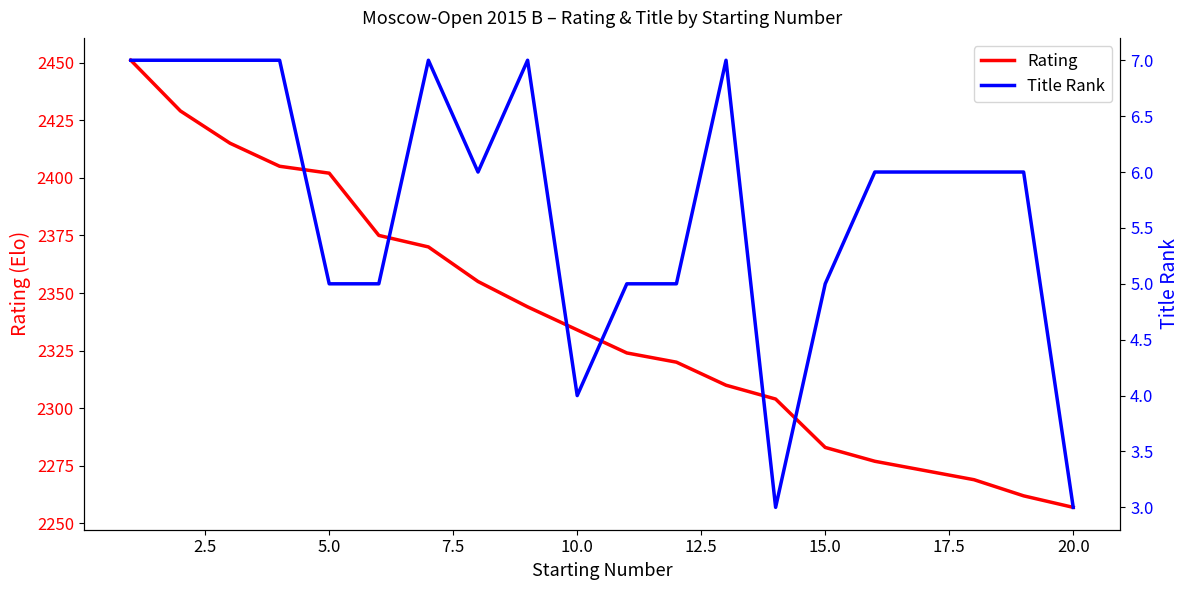

True or false: Rating and Title Rank intersect in this chart.

False